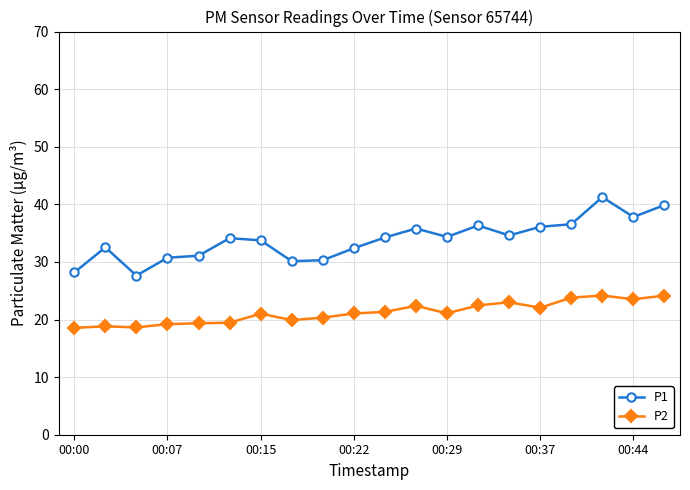

Which series has the largest total across all categories?

P1